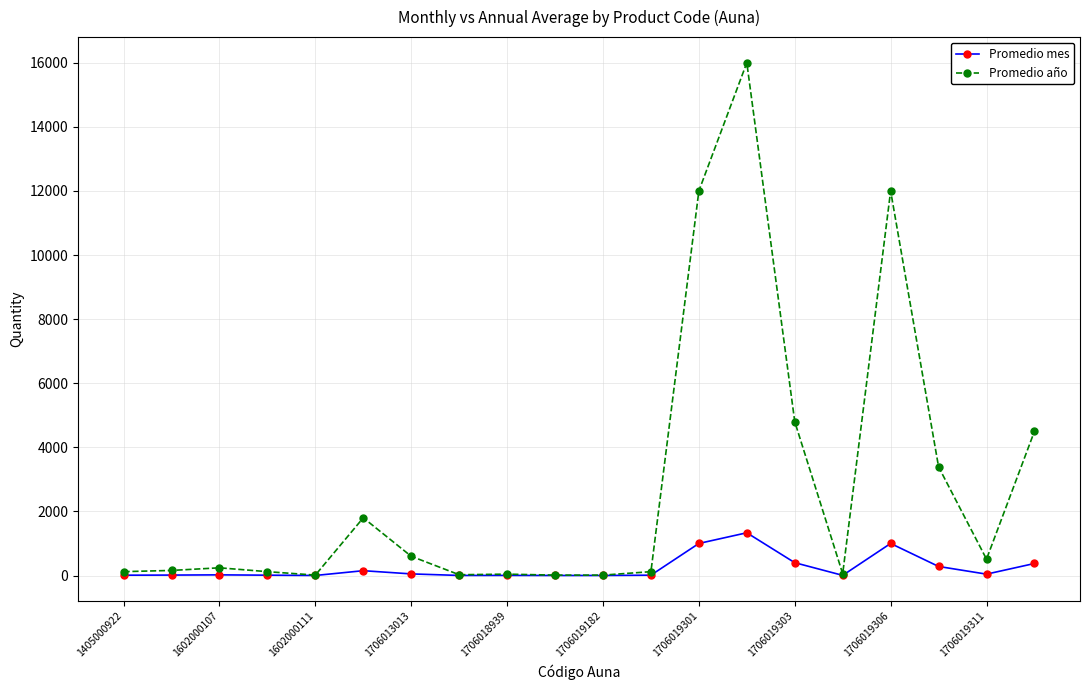

True or false: Promedio mes has more than 1 points higher than both neighbors.

True